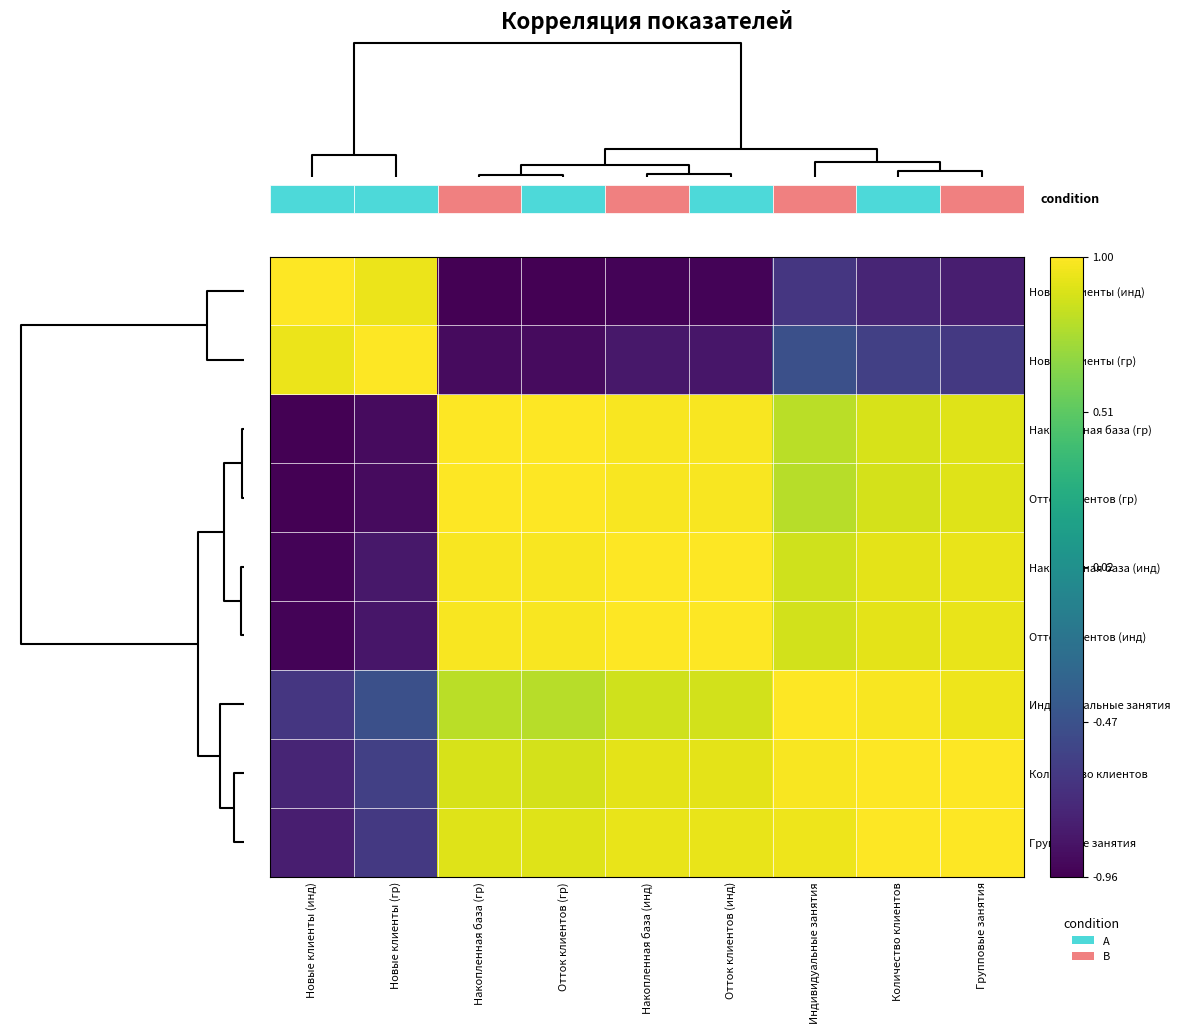

What is the average value of the row_4 series?

0.5